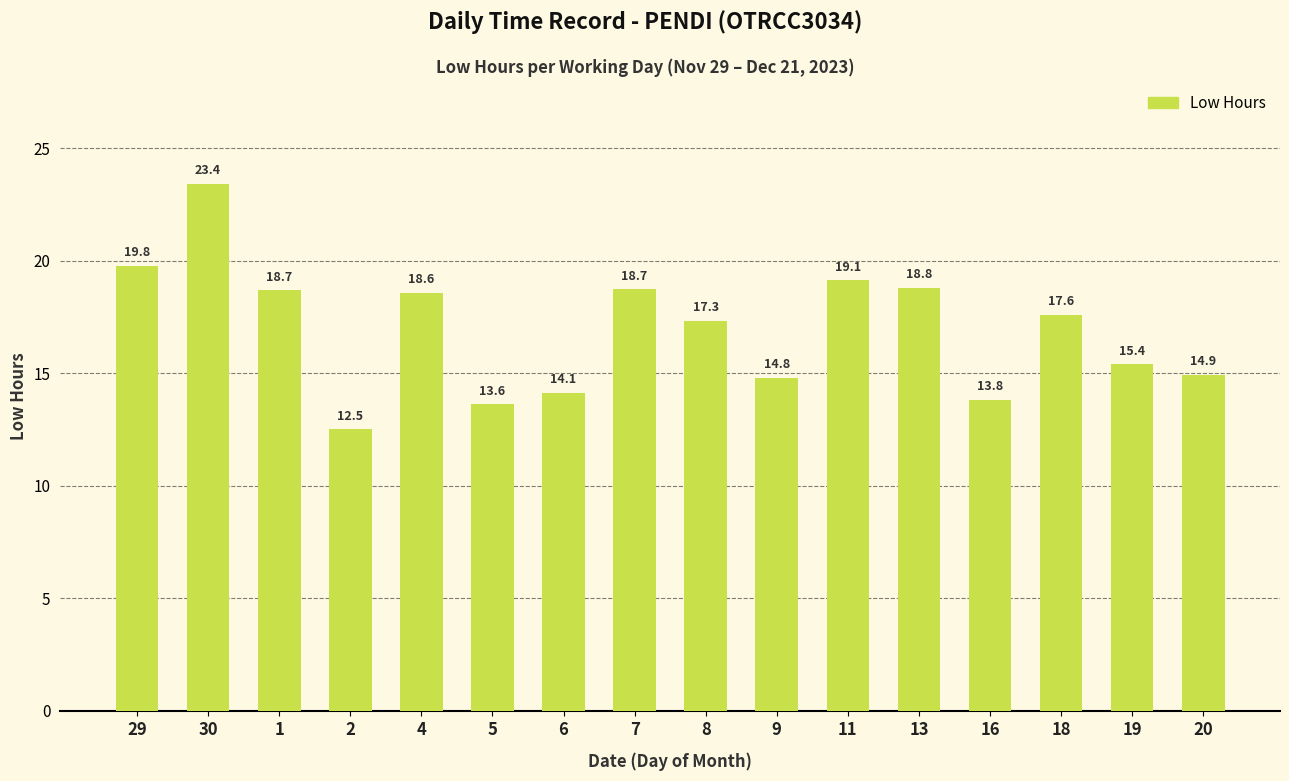

Where is the data nearest to the value 17?

8